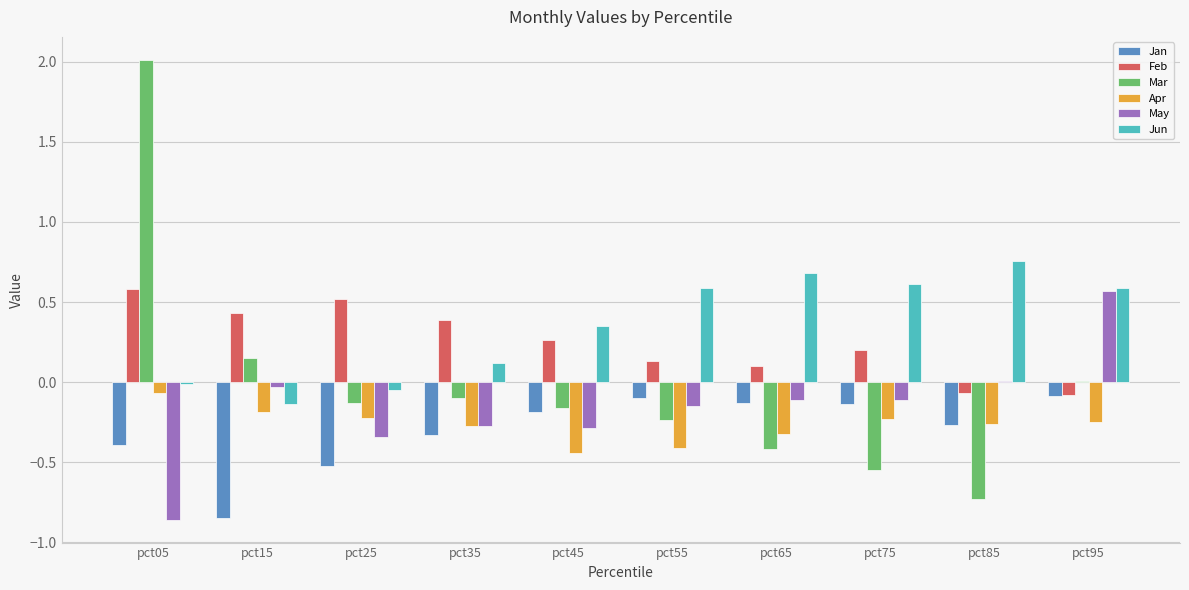

What value does the Jun series have at pct55?

0.6